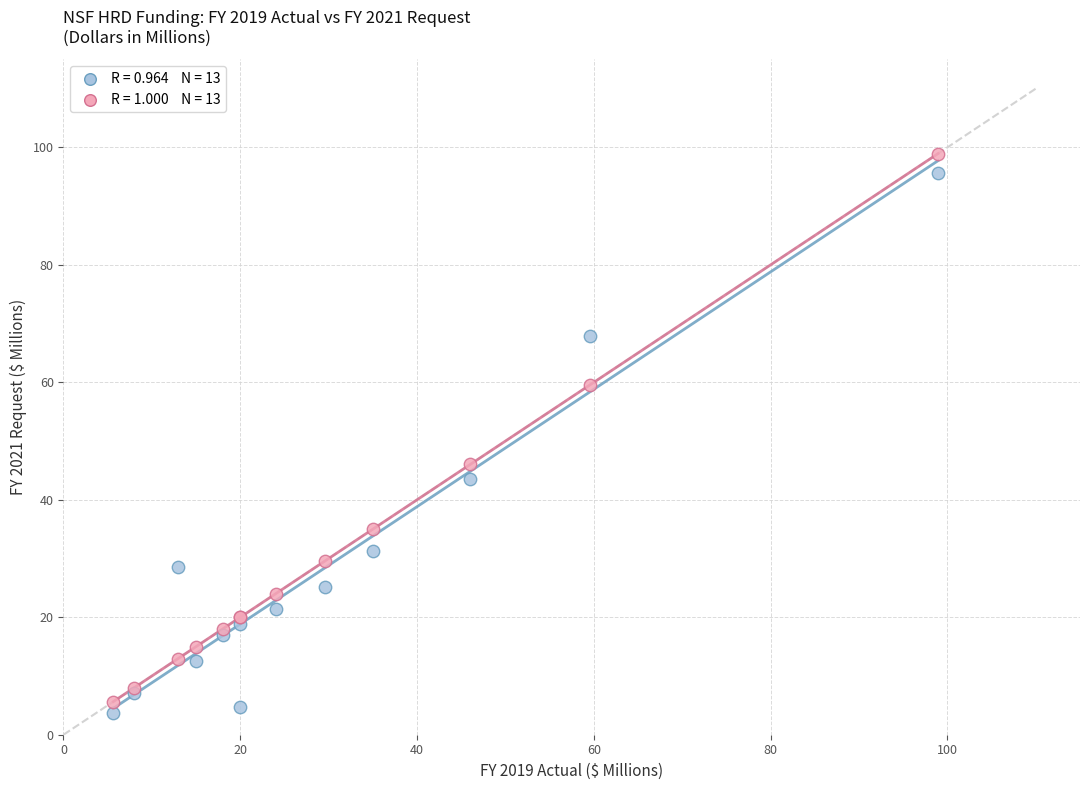

Across all series, what Y value is closest to 51?

46.0